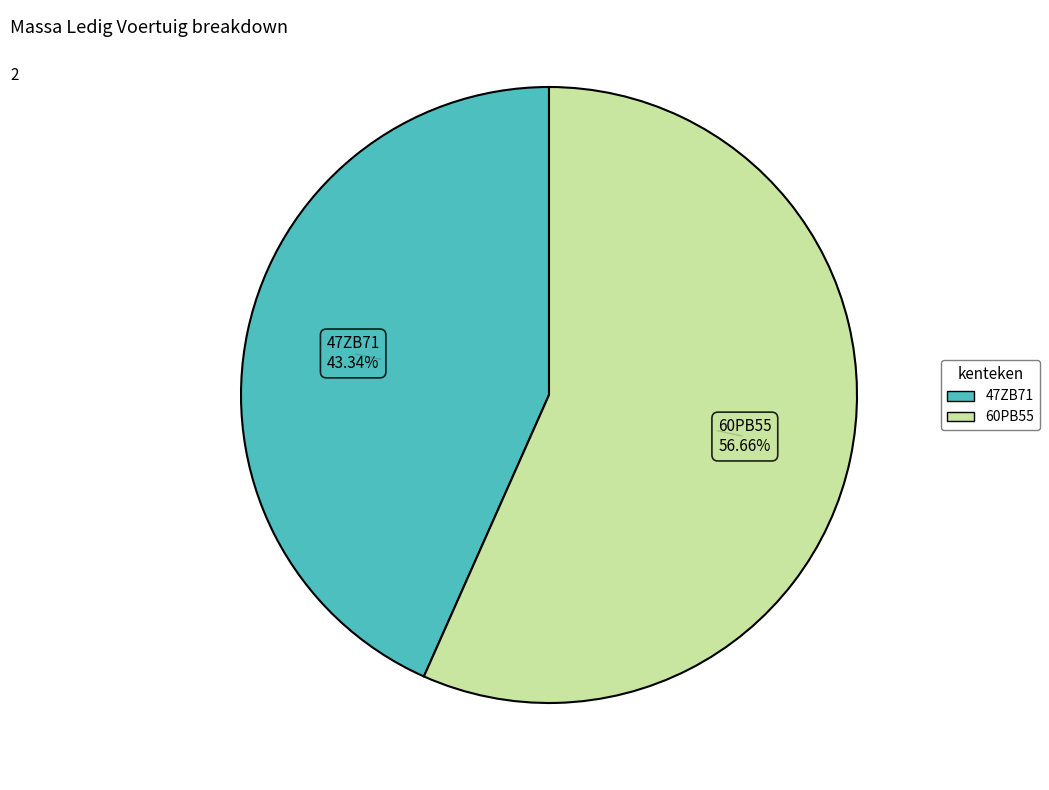

To the nearest percent, what is the average slice percentage?

50%